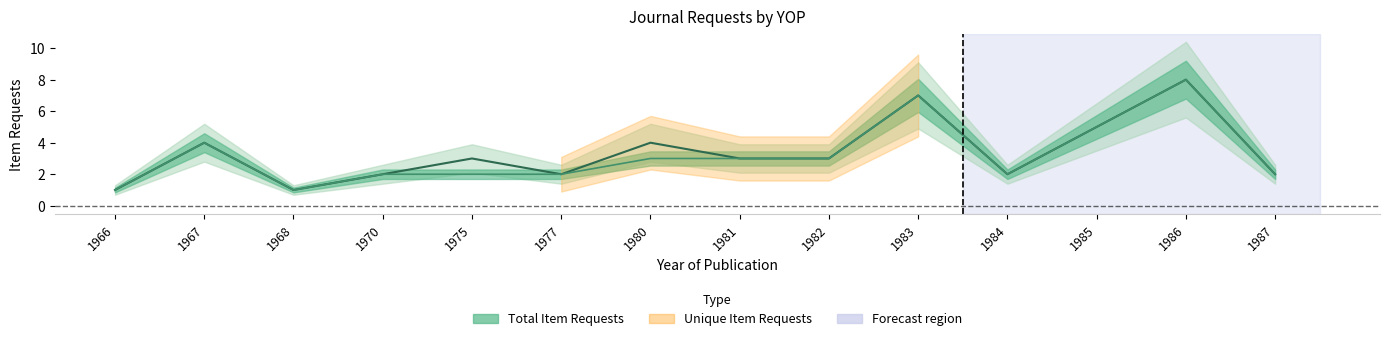

What is the sum of the Total_Item_Requests values at 1968 and 1966?

2